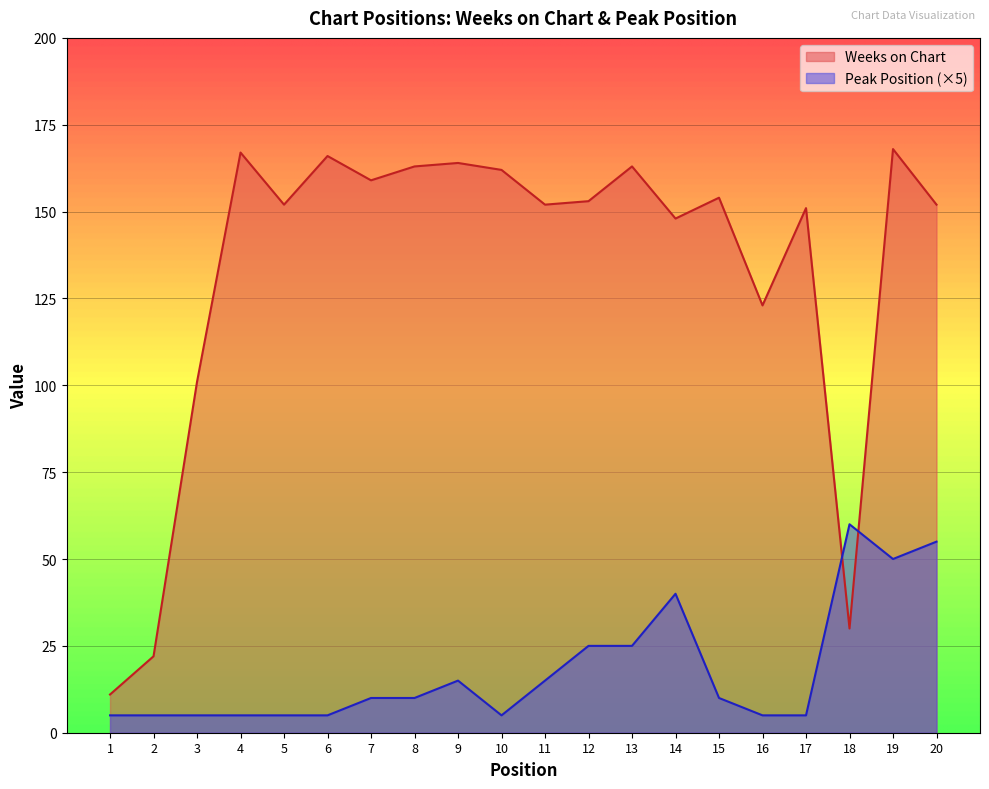

How many times do Weeks on Chart and Peak Position cross each other?

2